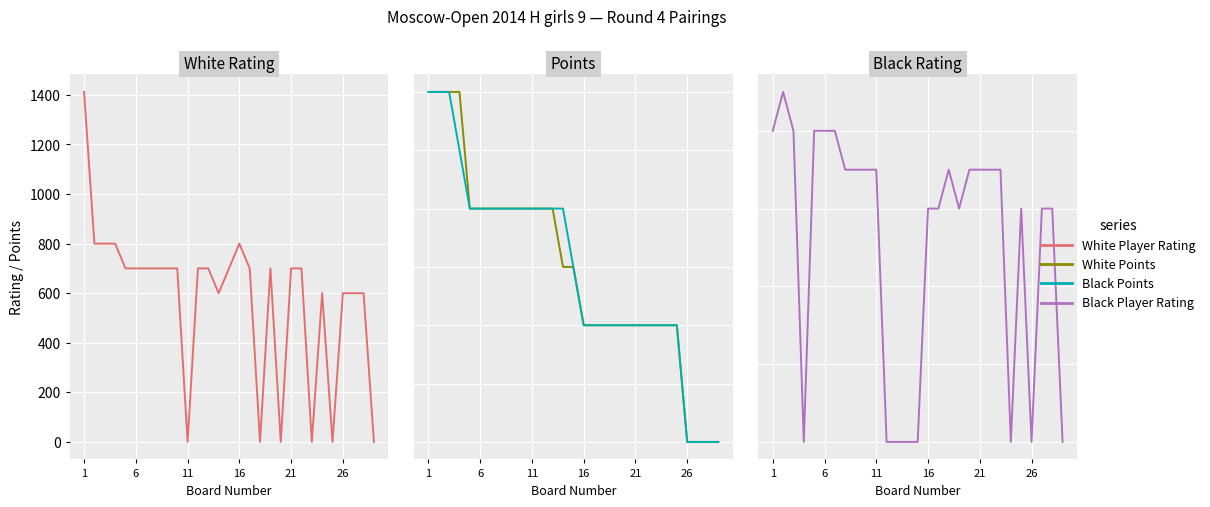

True or false: White Points has a value of 0.8 at 16.

False